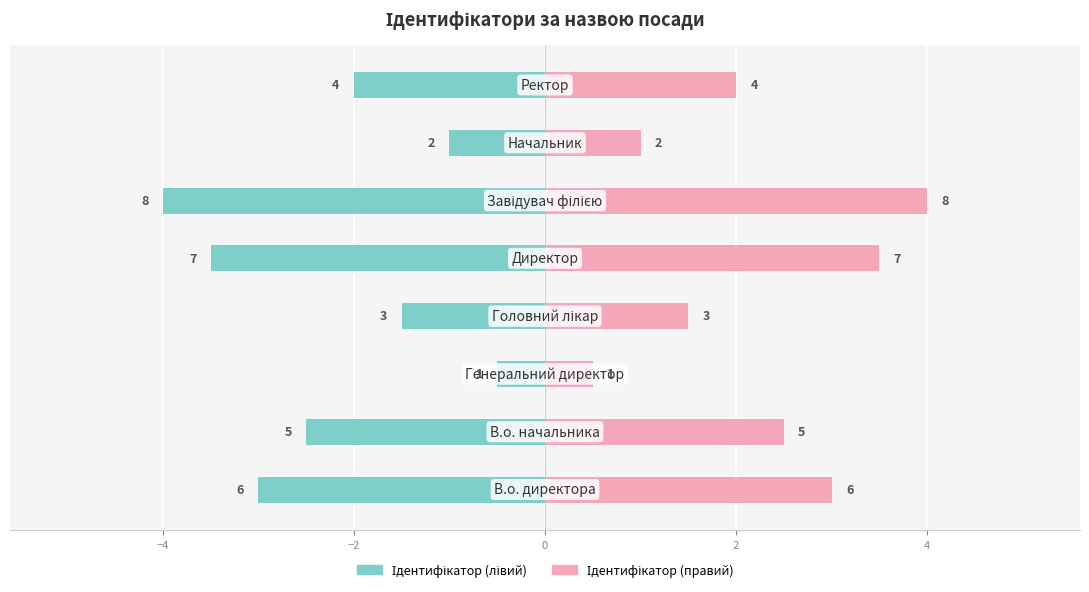

What is the sum of the Ідентифікатор (правий) values at 4 and −2?

4.5